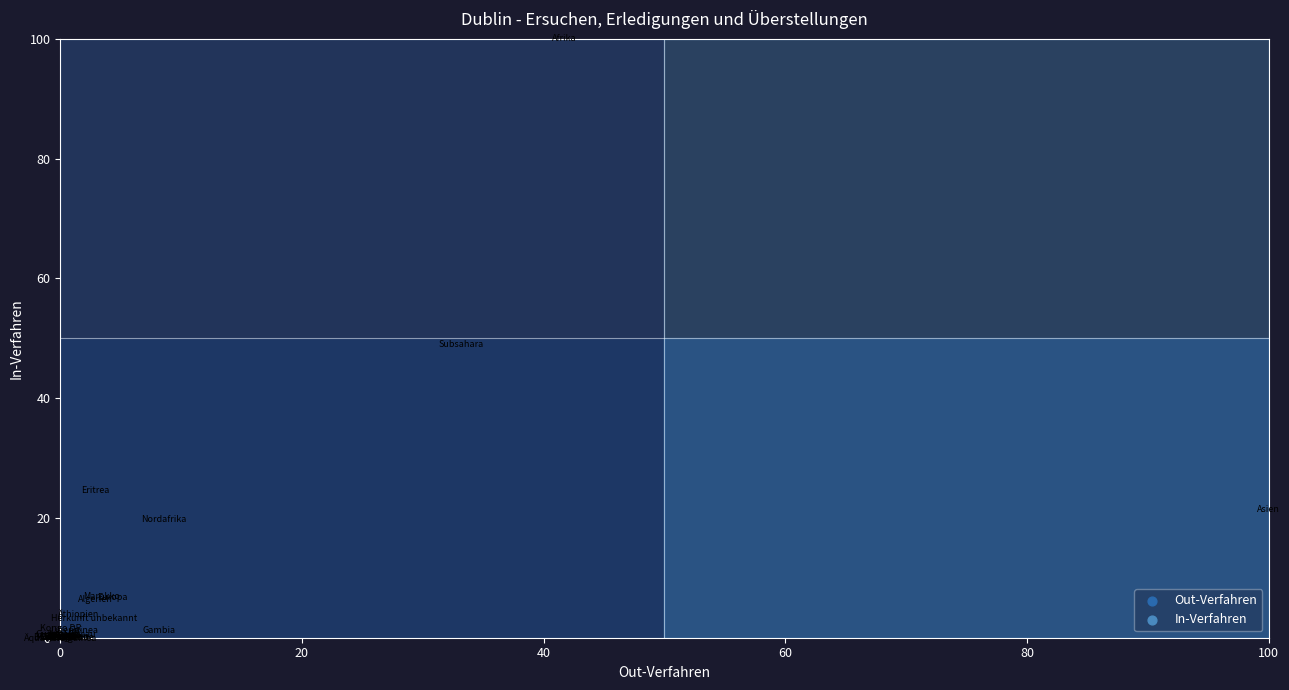

What Y value in the scatter plot is closest to 50?

48.9